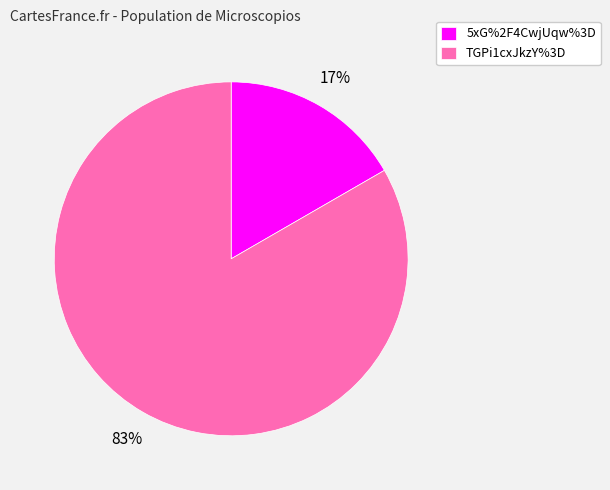

Which category has the biggest portion of the pie?

TGPi1cxJkzY%3D